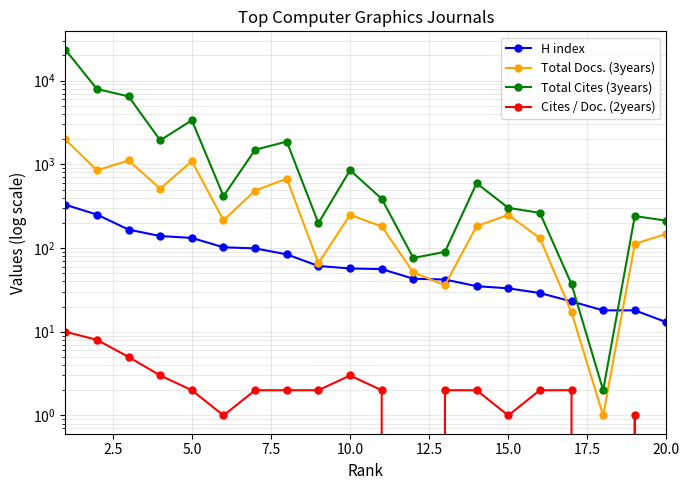

How many lines are shown in the chart?

4